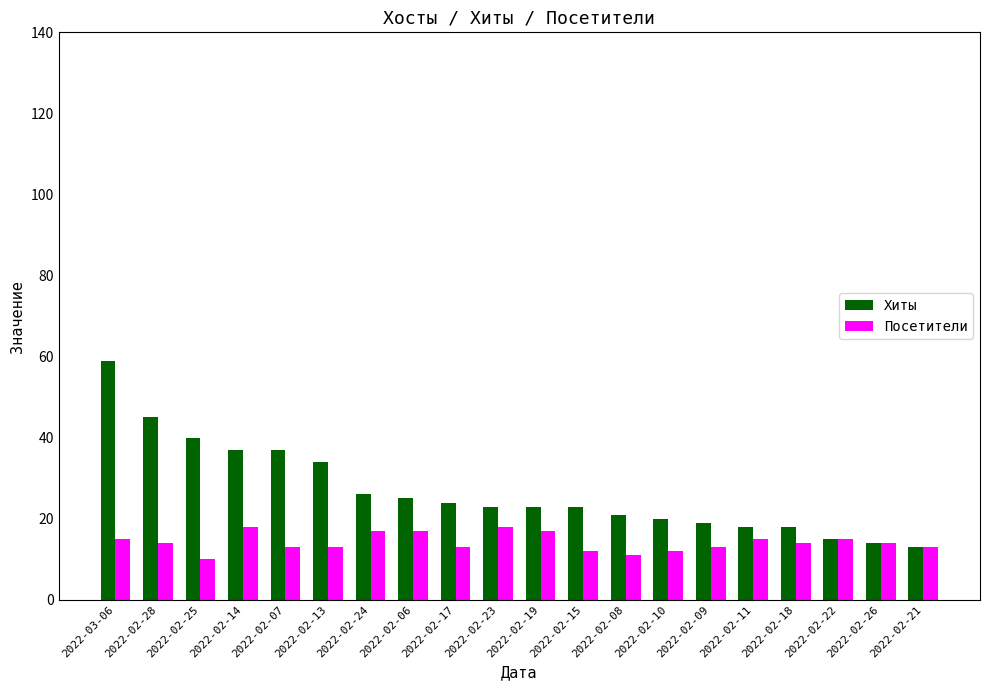

At which category is the sum across all series the highest?

2022-03-06